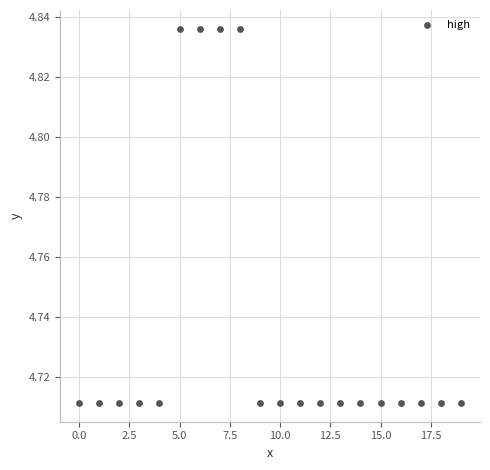

Count the number of points in this scatter plot.

20